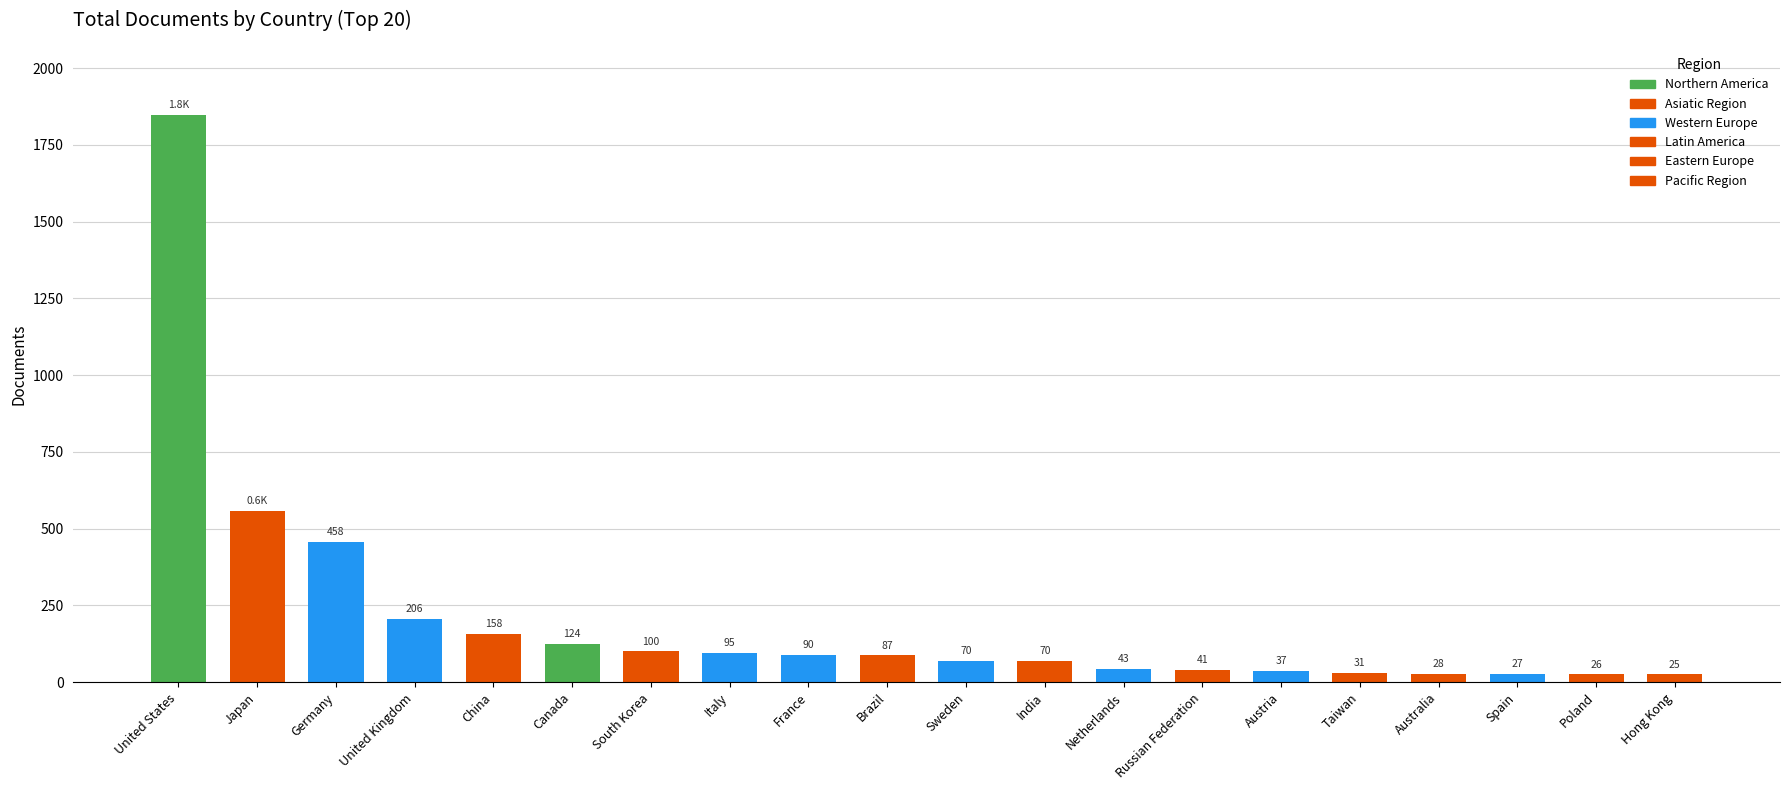

At which label is the value closest to 936?

Japan